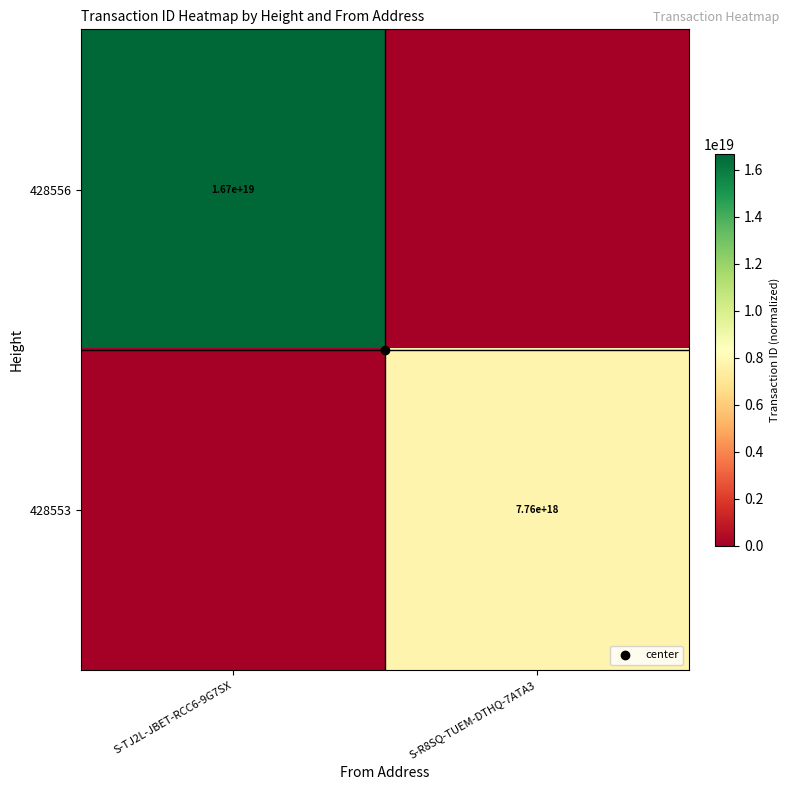

Is it true that 428556 equals 11002349458165962752 at S-R8SQ-TUEM-DTHQ-7ATA3?

False